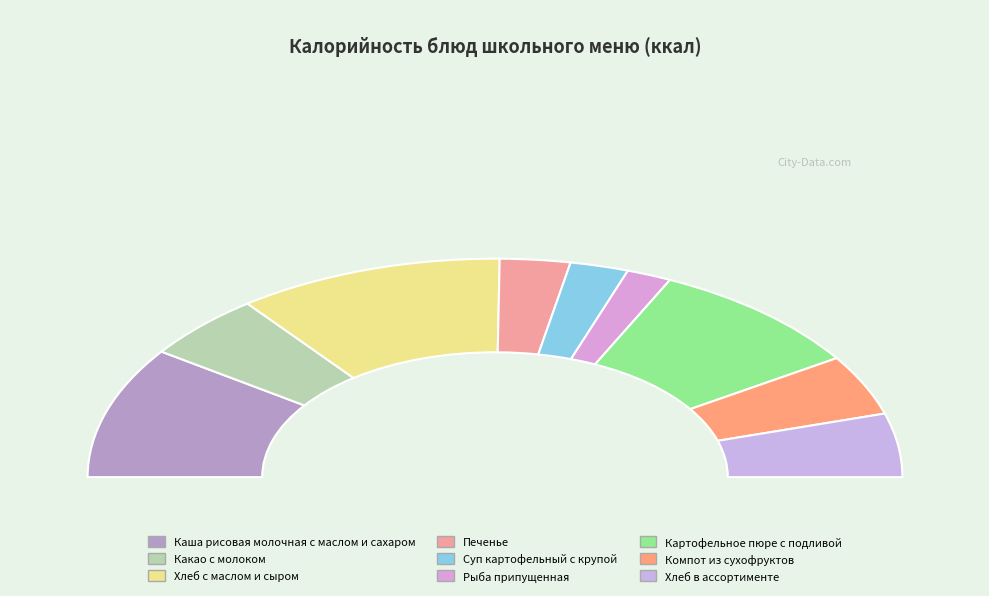

Which category has the biggest portion of the pie?

Хлеб с маслом и сыром